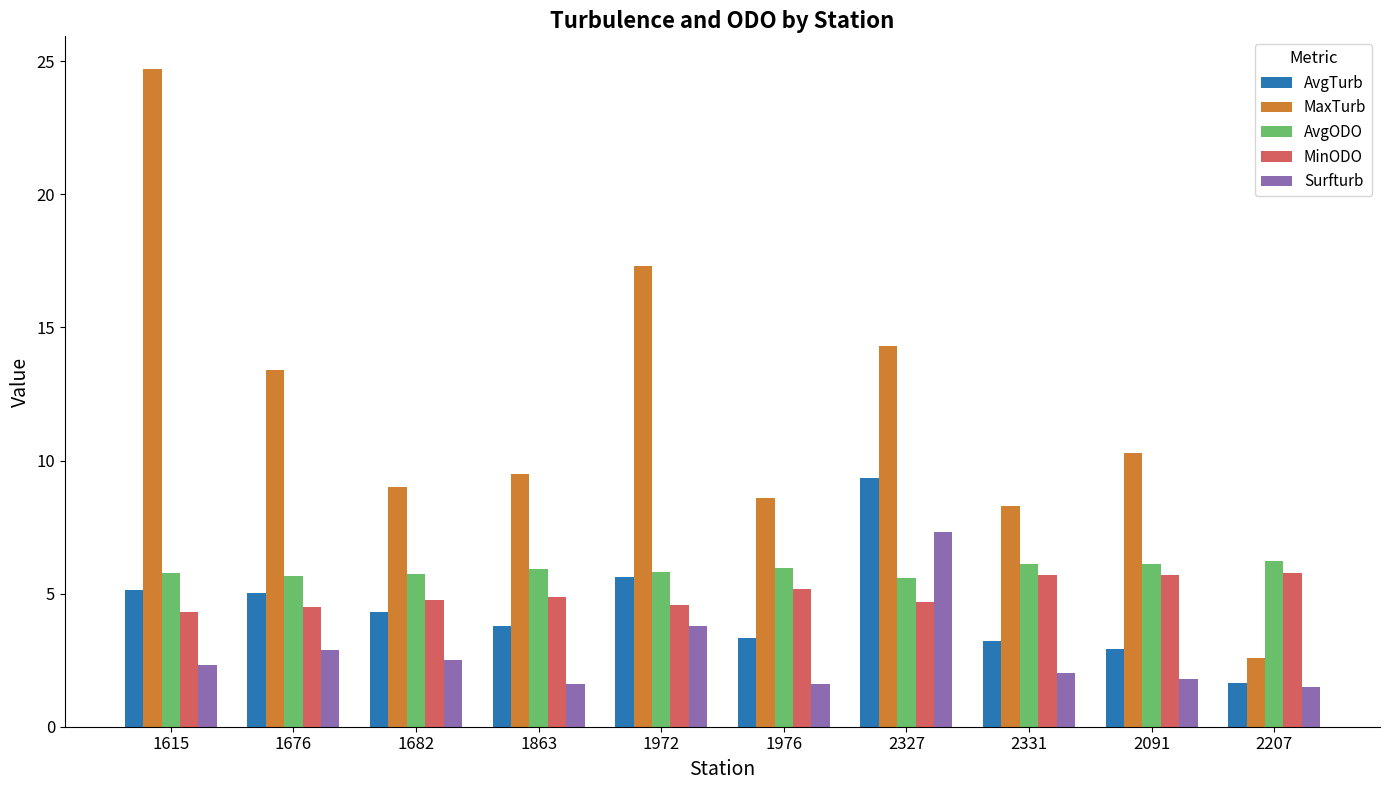

What position from the right is 1972?

6